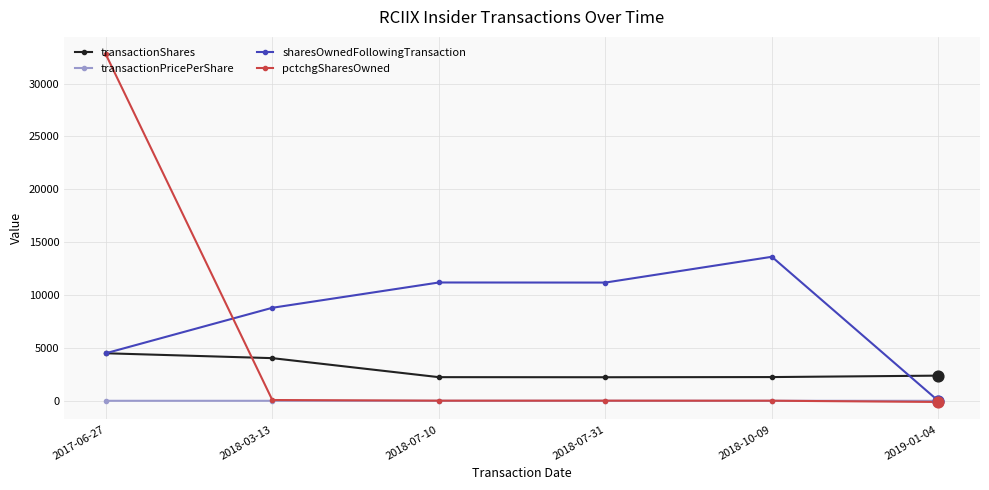

Which series changed the most between 2017-06-27 and 2018-07-31?

pctchgSharesOwned